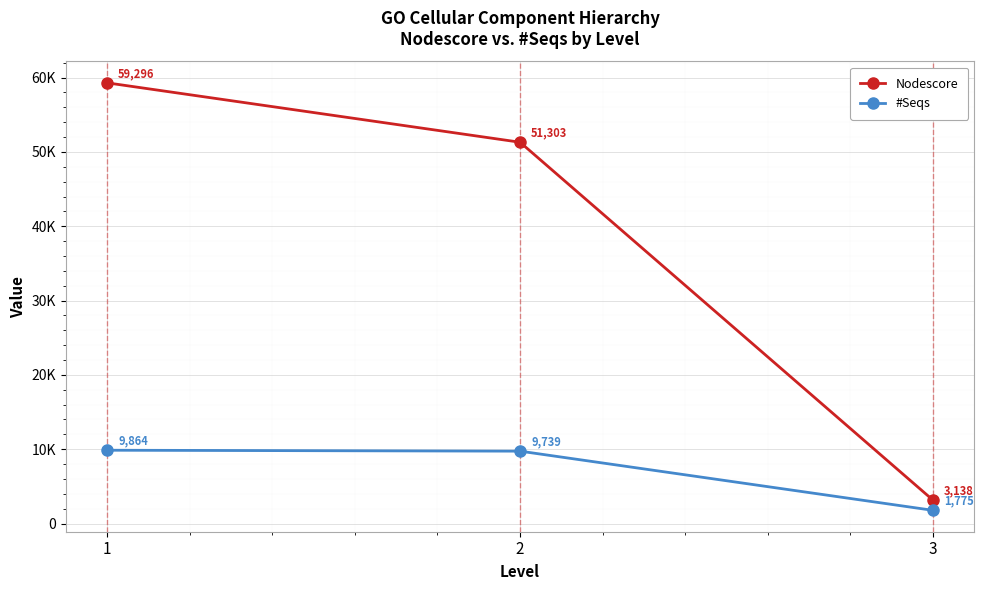

The Nodescore series shows 3138.5 at 3. True or false?

True